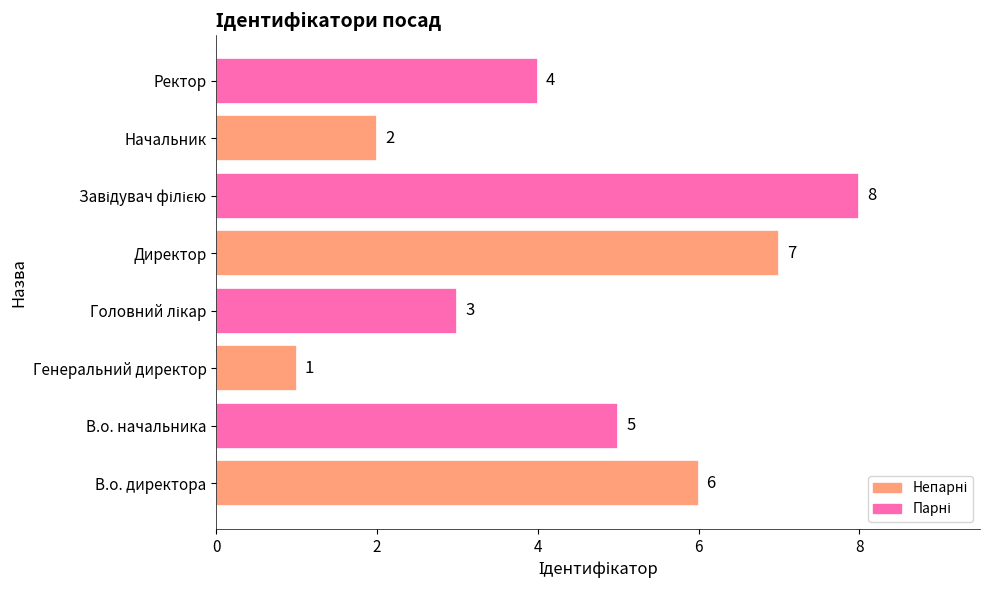

At which label is the value closest to 4?

Ректор